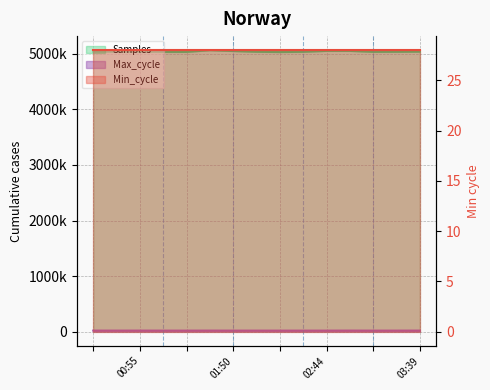

What is the difference between the maximum and minimum values in the Samples series?

33837